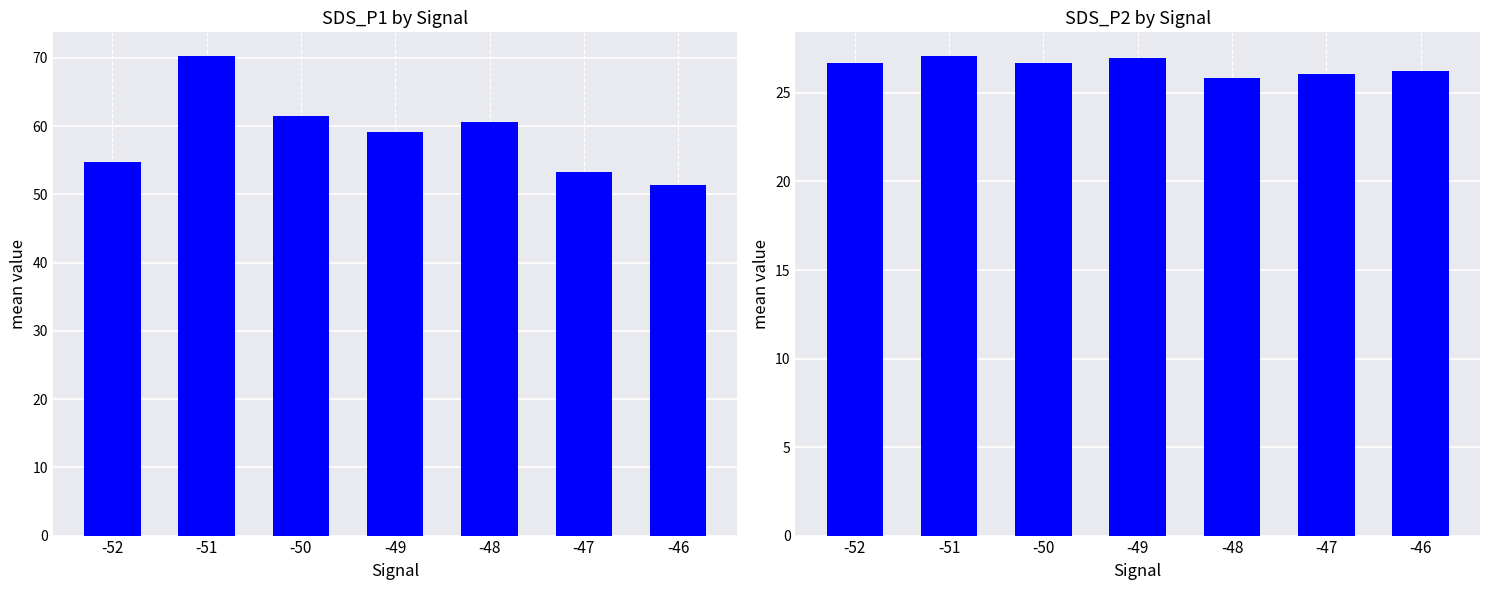

Between -46 and -47, which is larger?

-47